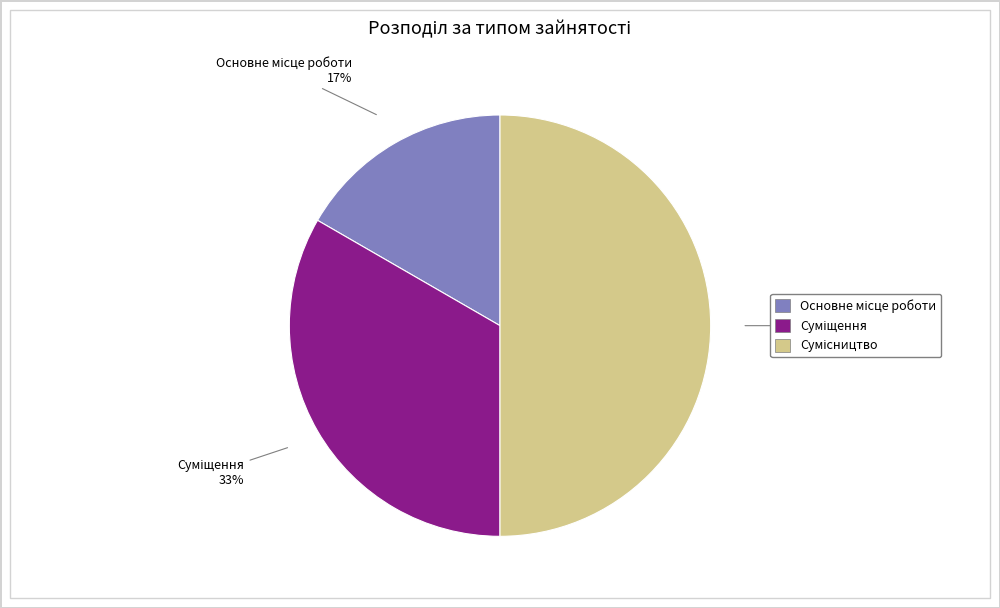

To the nearest percent, what is the difference between the largest and smallest slice percentages?

33%